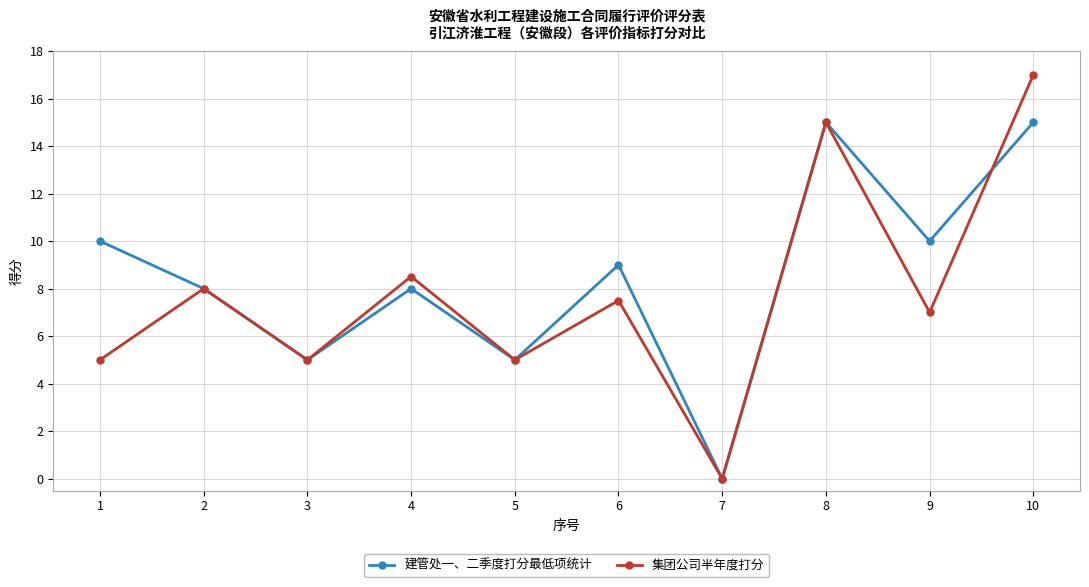

What is the maximum value for 建管处一、二季度打分最低项统计?

15.0